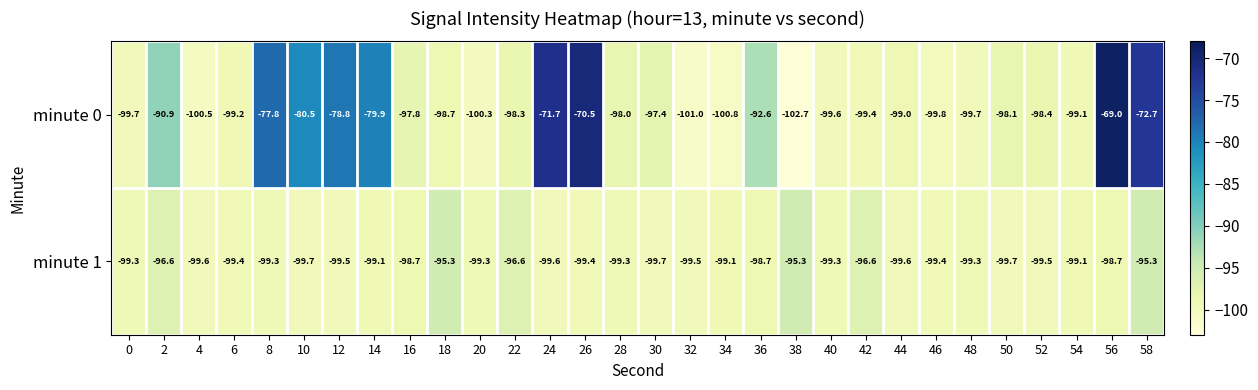

Is it true that minute 1 equals -99.5 at 12?

True